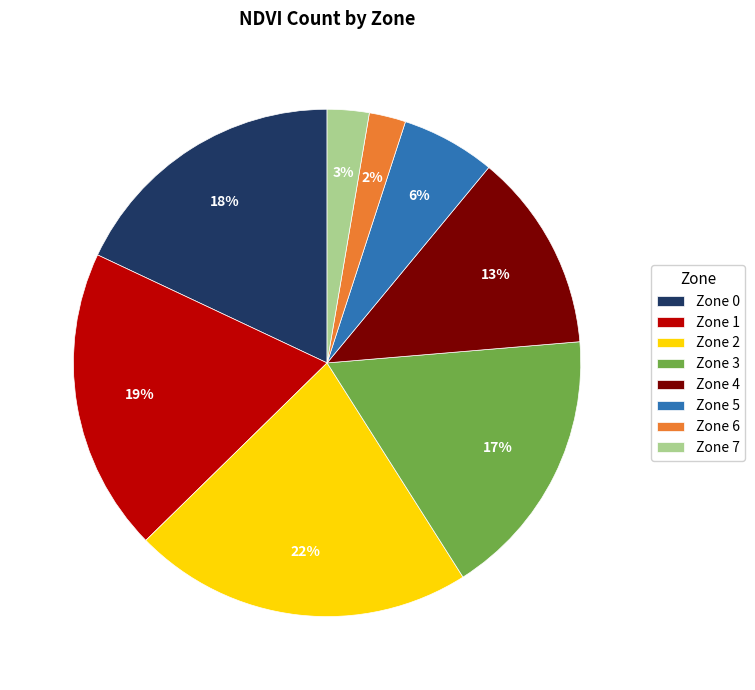

What is the largest slice in the pie chart?

Zone 2